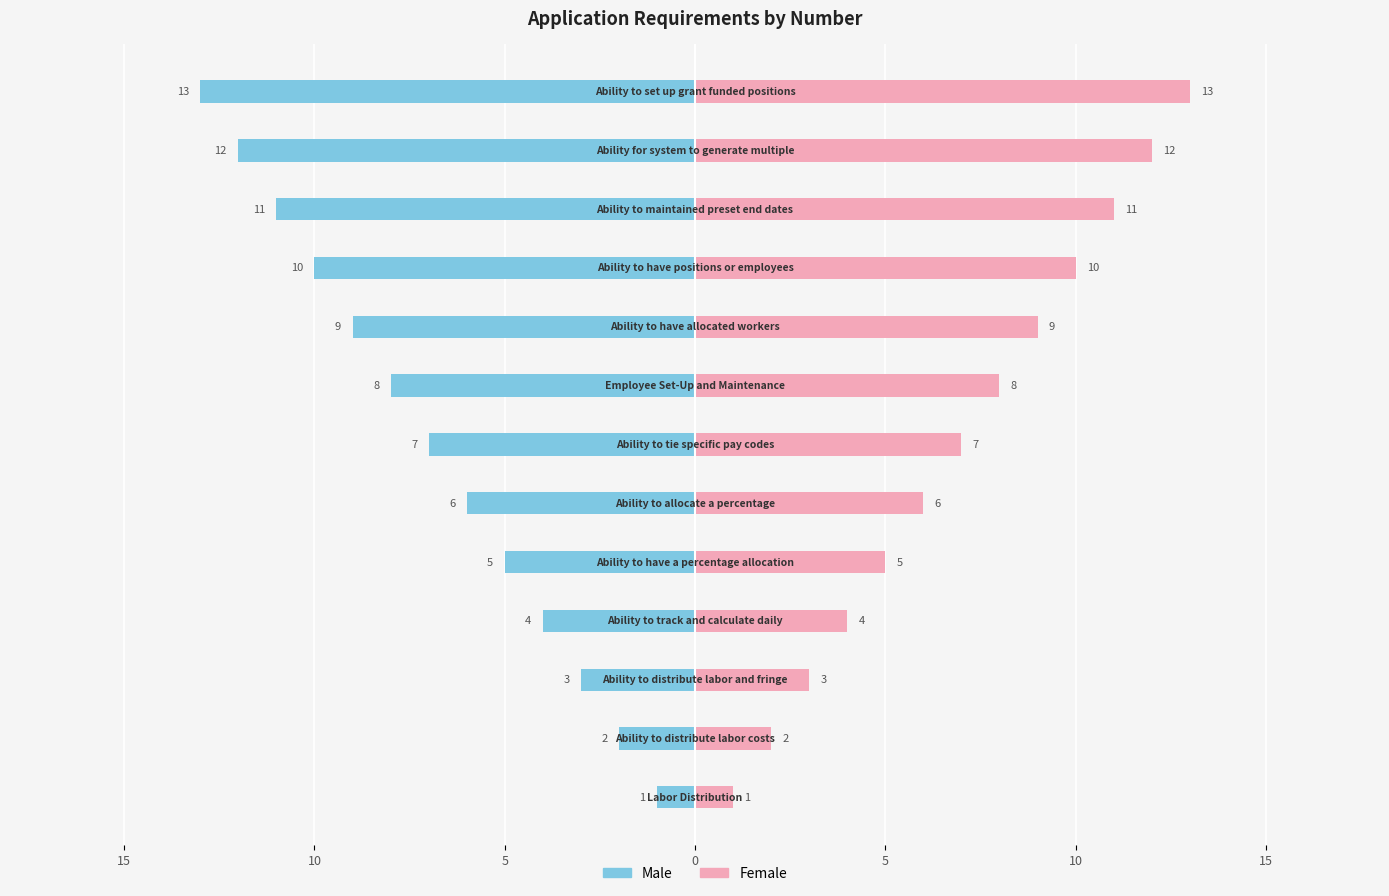

Which series has the widest spread of values?

Male